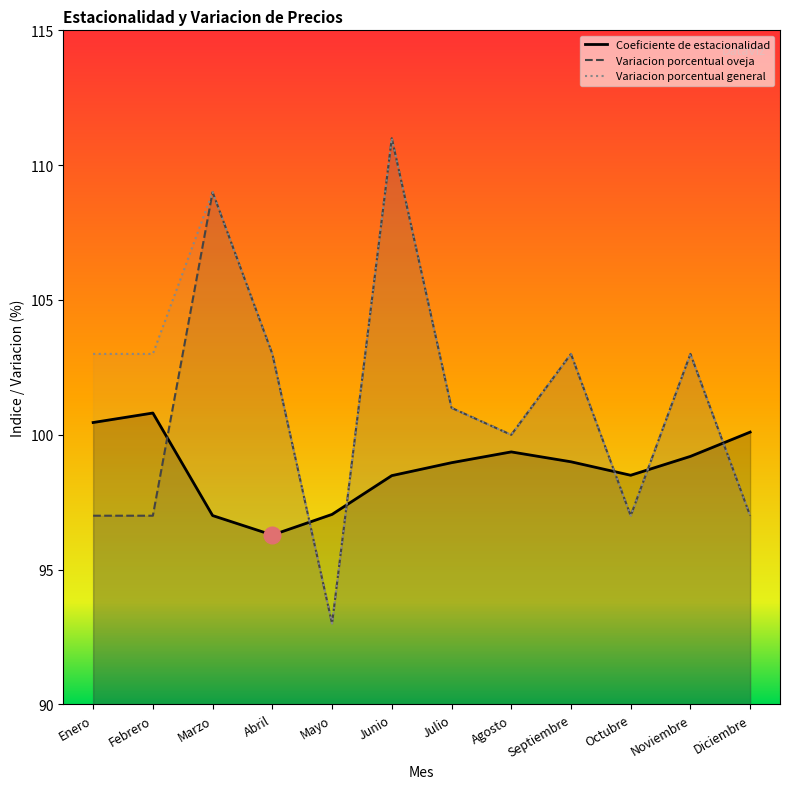

How many values in the Coeficiente de estacionalidad series exceed 99?

5